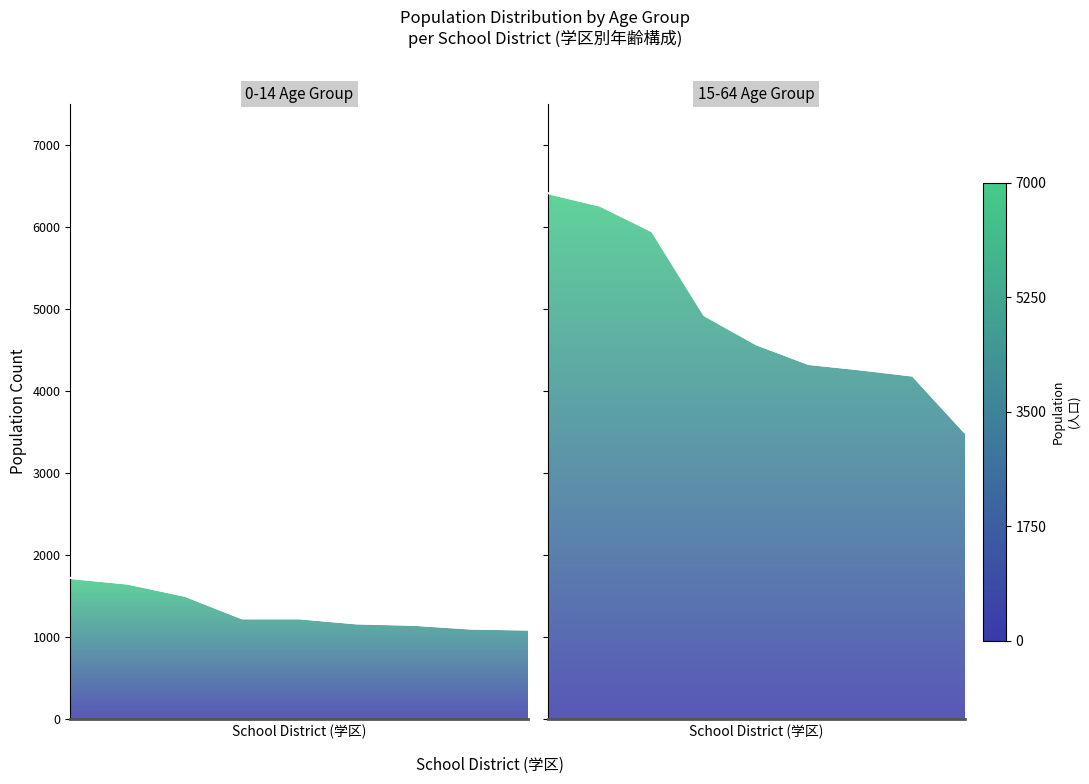

Is it true that 0-14 Age Group equals 531 at 6?

False